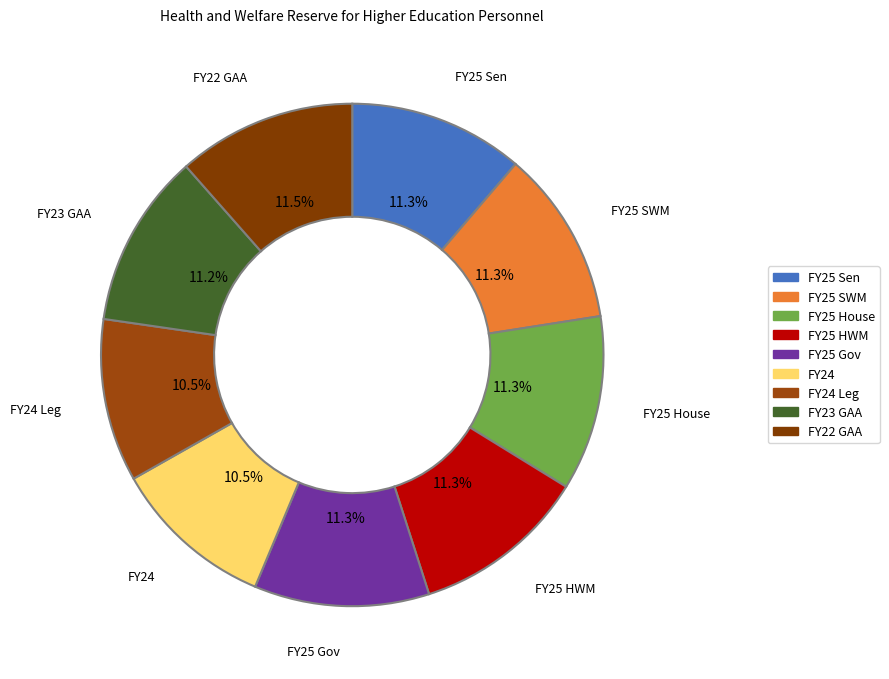

What is the largest slice in the pie chart?

FY22 GAA